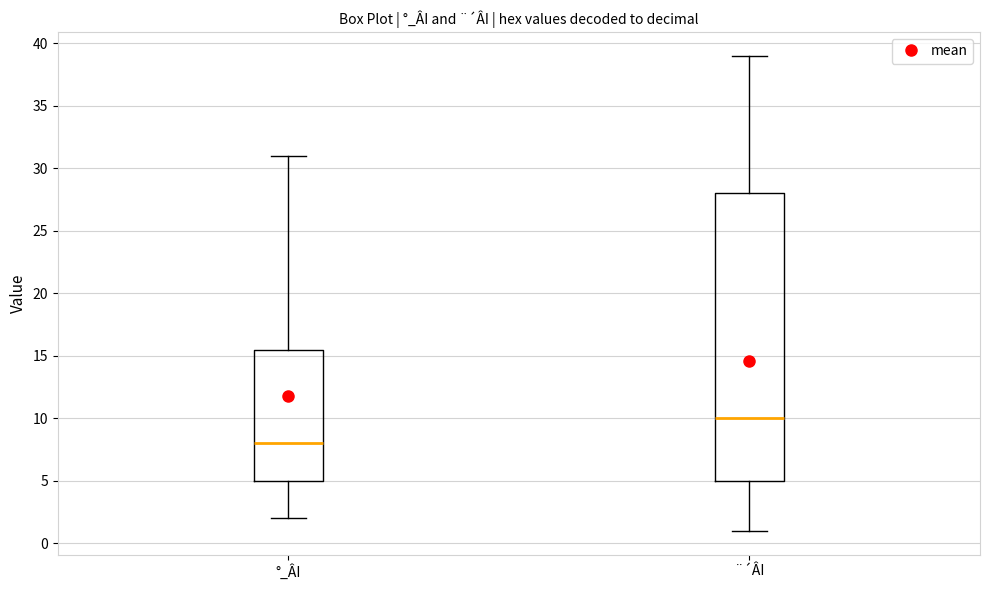

Comparing the boxes themselves (not the whiskers), which one is the tallest?

¨´ÂI